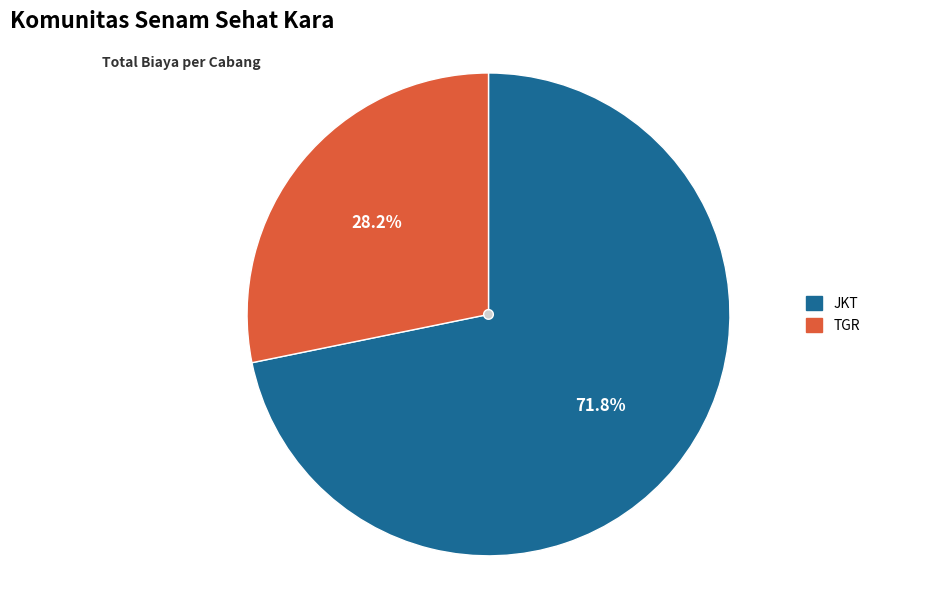

Is the sum of JKT and TGR greater than half?

Yes